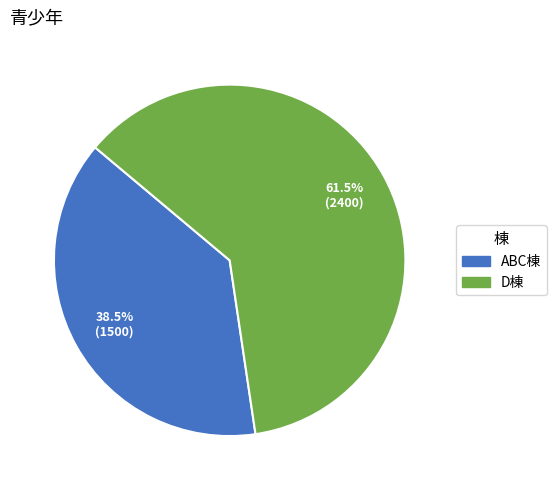

What is the ratio of the value at ABC棟 to the value at D棟?

0.6